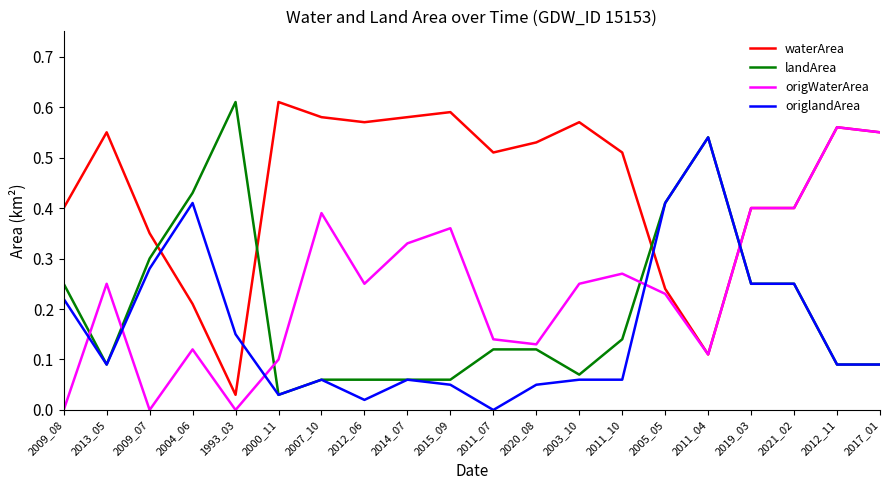

True or false: origWaterArea and landArea intersect in this chart.

True